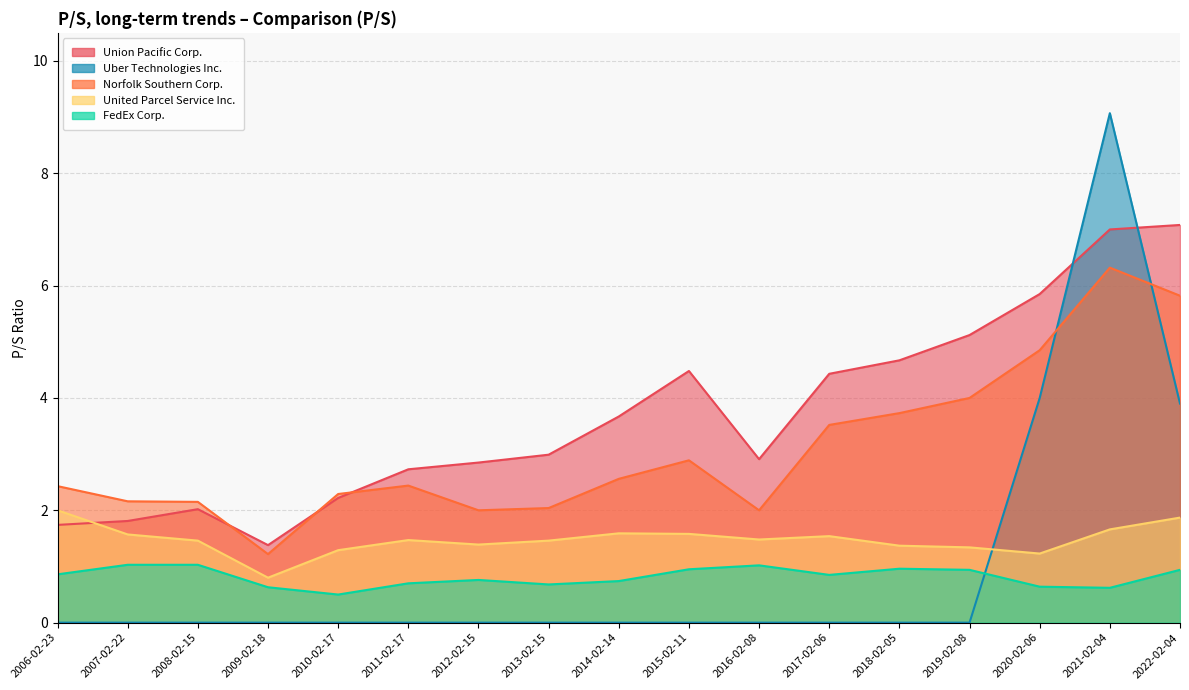

True or false: Norfolk Southern Corp. and FedEx Corp. intersect in this chart.

False